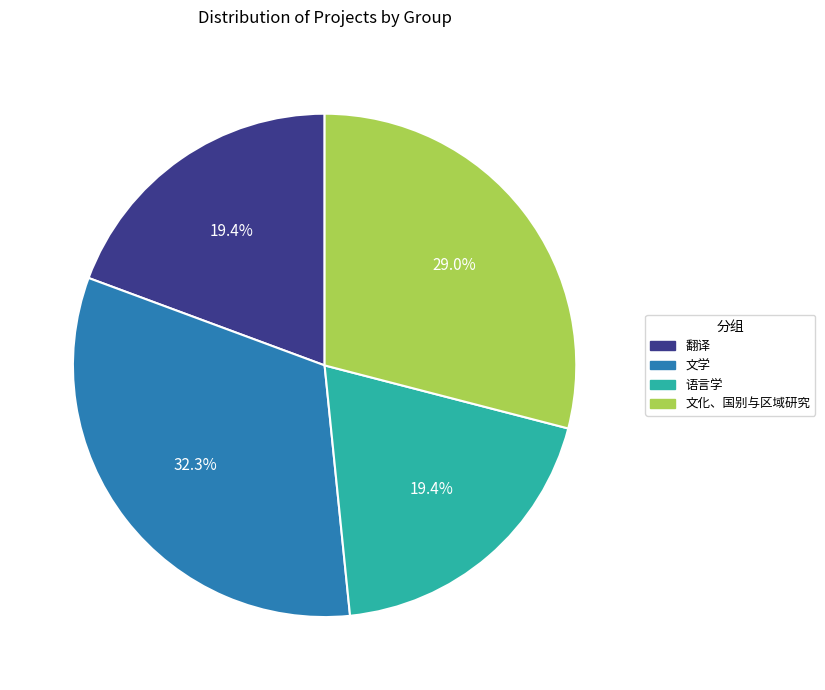

Which slice is the largest?

文学